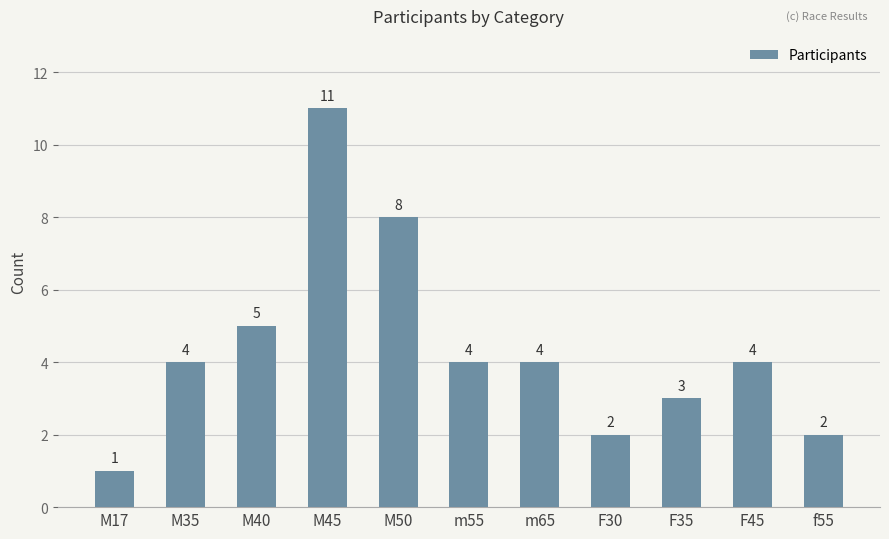

What is the label of the 7th bar from the right?

M50